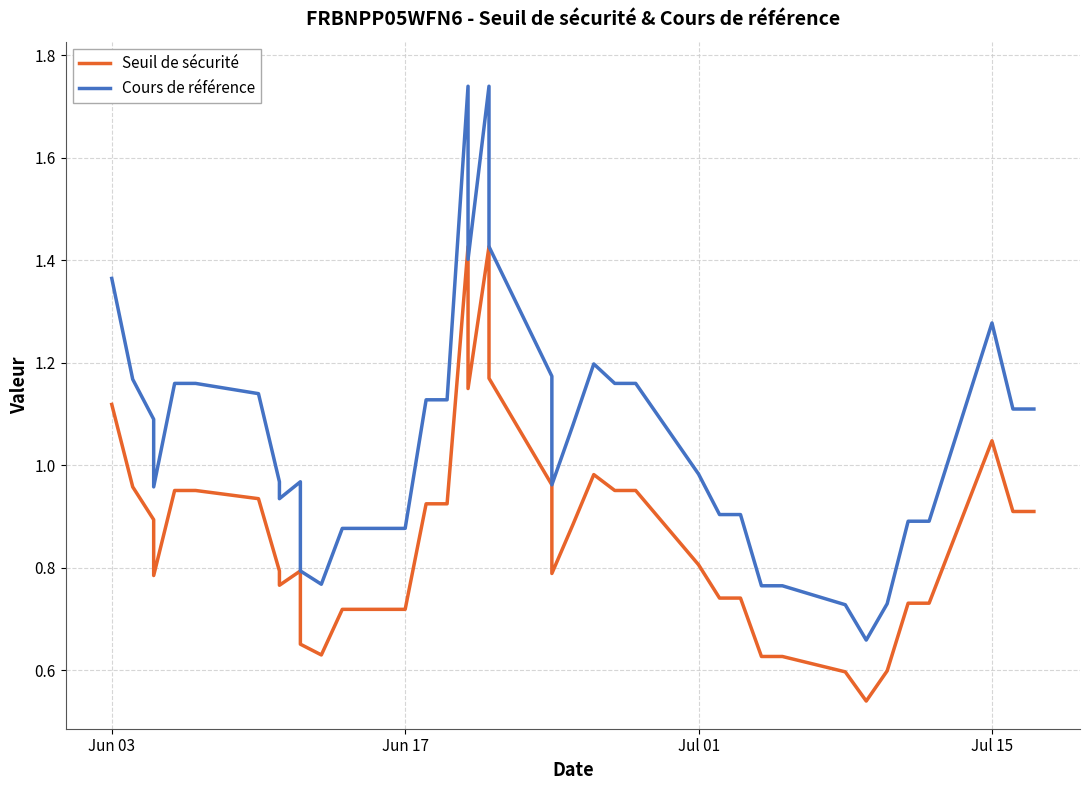

What is the difference between the second highest and minimum values in the Seuil de sécurité series?

0.9